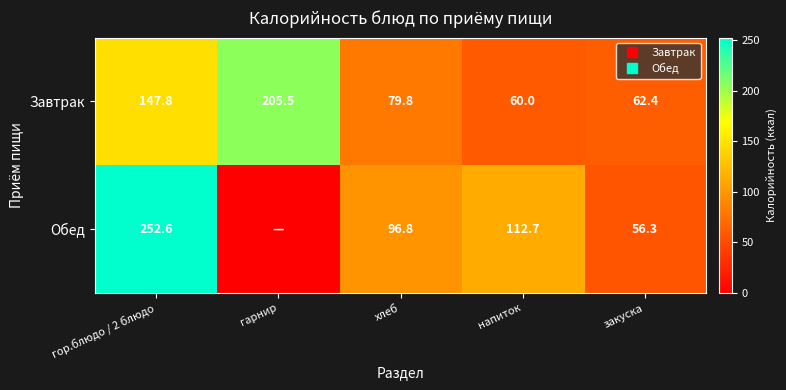

The value of Завтрак at хлеб is 30.5. True or false?

False